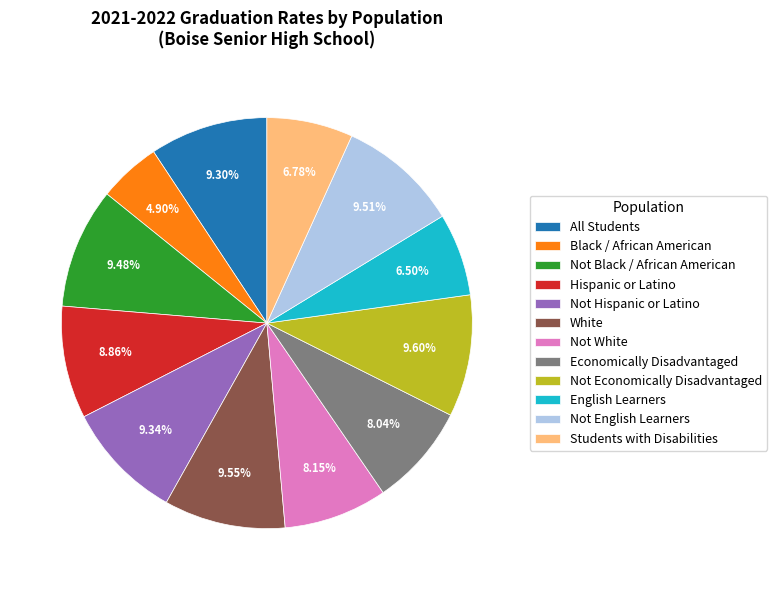

Combined, do White and Economically Disadvantaged account for over 50%?

No